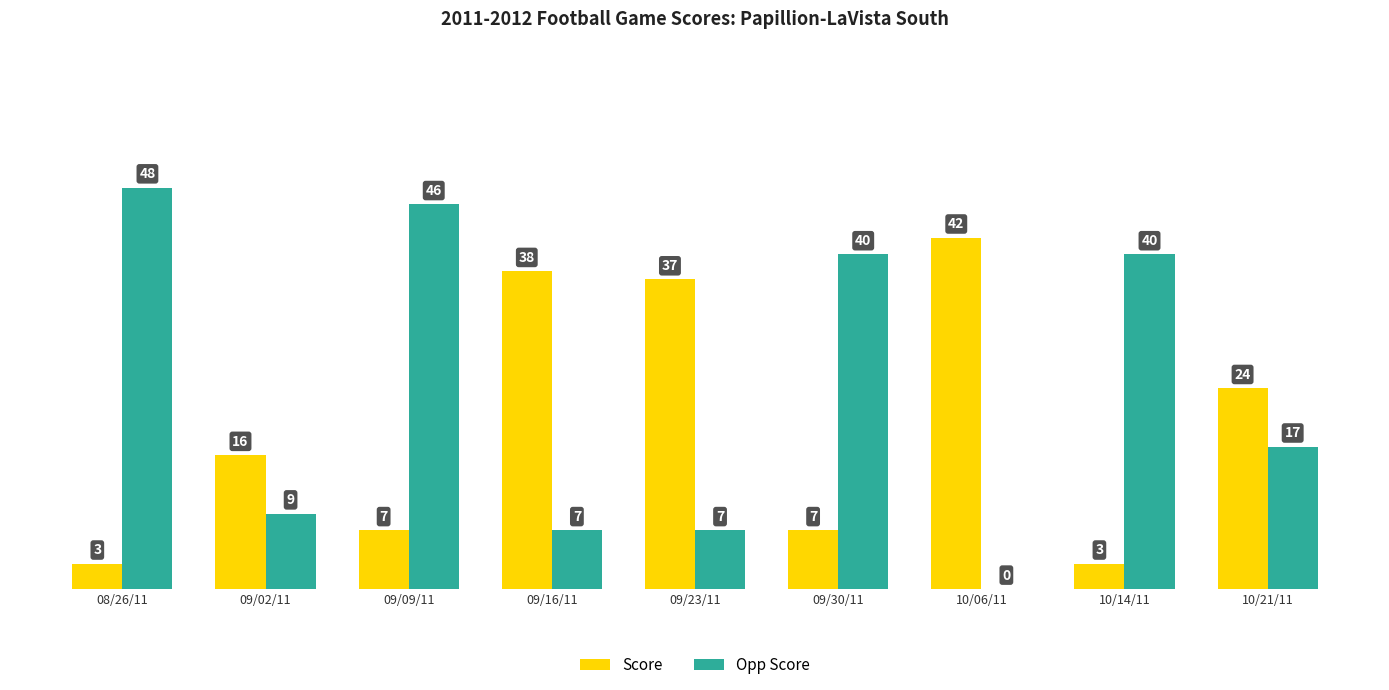

True or false: Score has a value of 37 at 09/23/11.

True